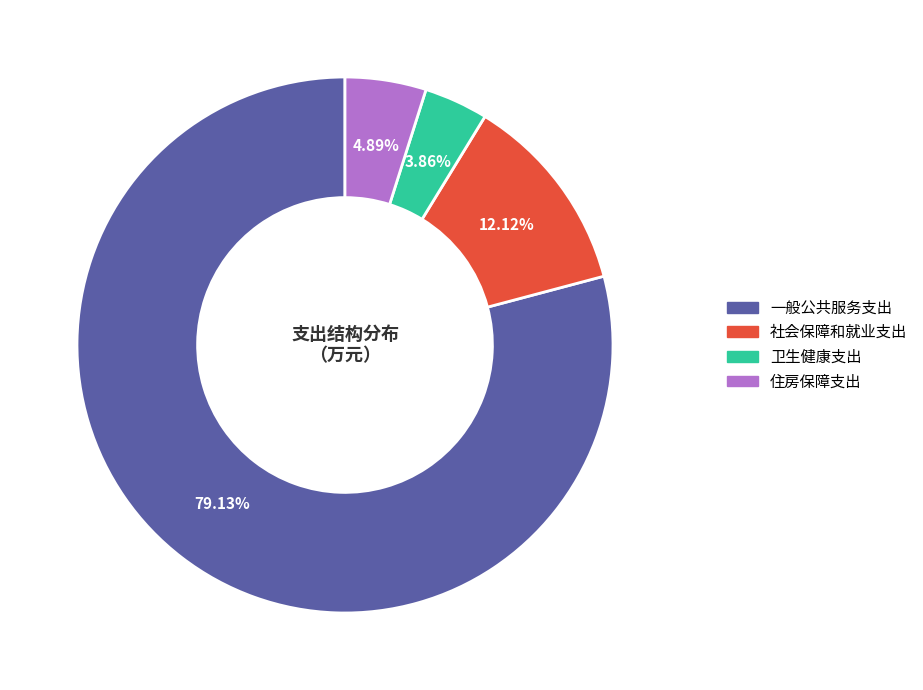

Which category has the smallest portion of the pie?

卫生健康支出